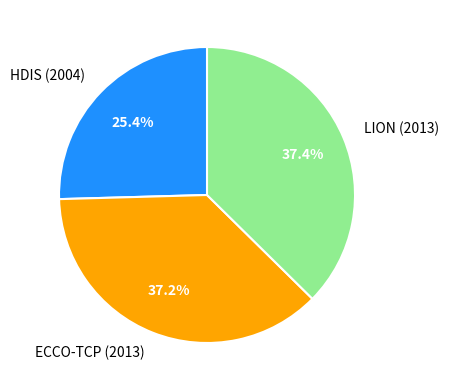

True or false: LION (2013) accounts for 25% of the total.

False